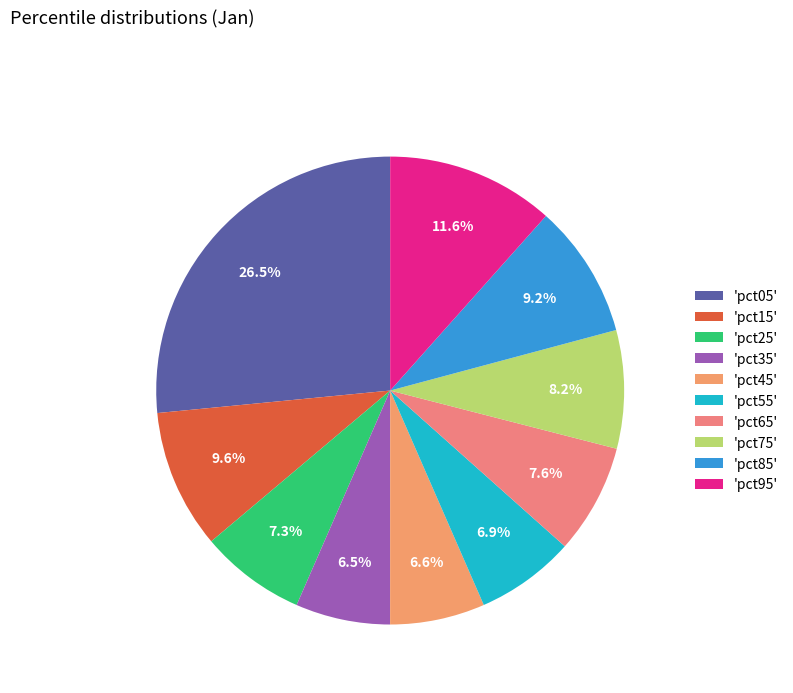

Rank the categories by value from lowest to highest.

pct35, pct45, pct55, pct25, pct65, pct75, pct85, pct15, pct95, pct05